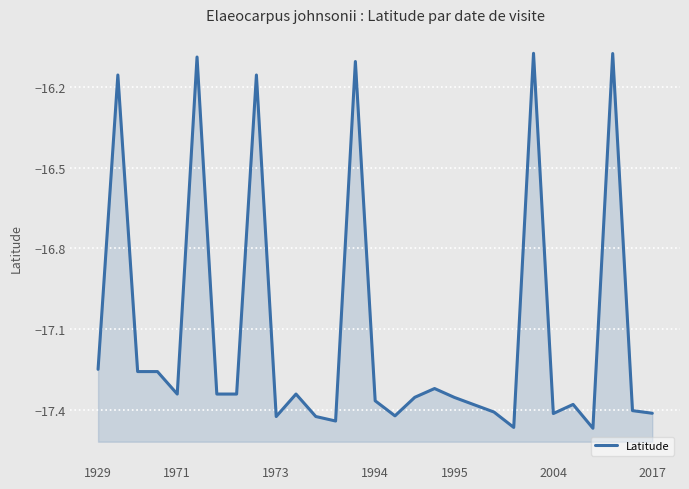

Rank the categories by value from highest to lowest.

22, 26, 2004, 13, 8, 1971, 1929, 1973, 1994, 17, 1995, 2017, 7, 10, 16, 18, 14, 24, 19, 27, 20, 28, 23, 15, 9, 11, 12, 21, 25